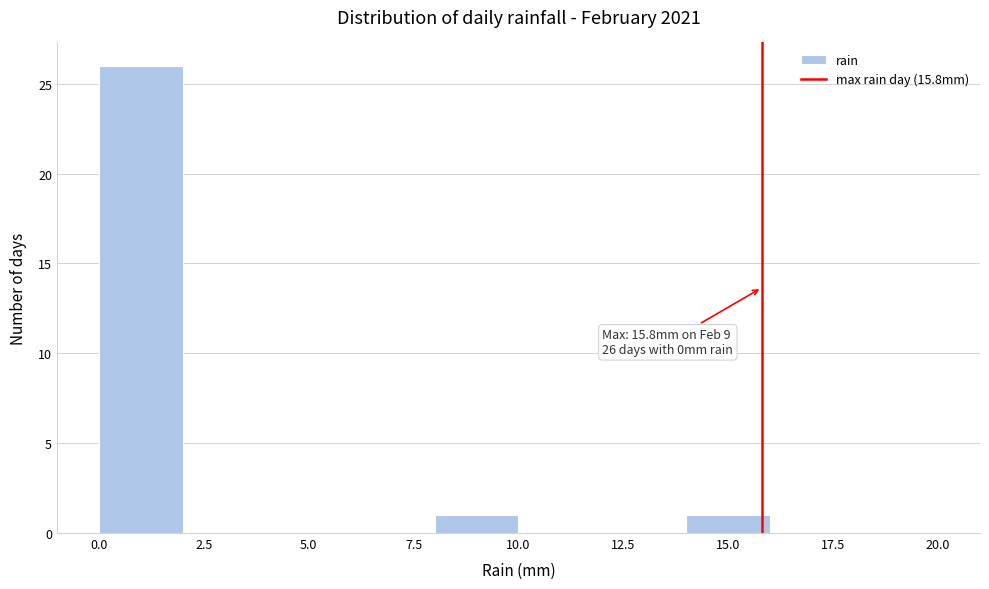

Over which range of the x-axis is the bar tallest?

0 to 2